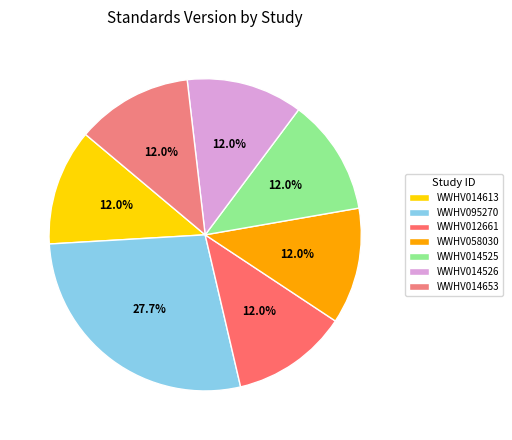

How many slices are in this pie chart?

7